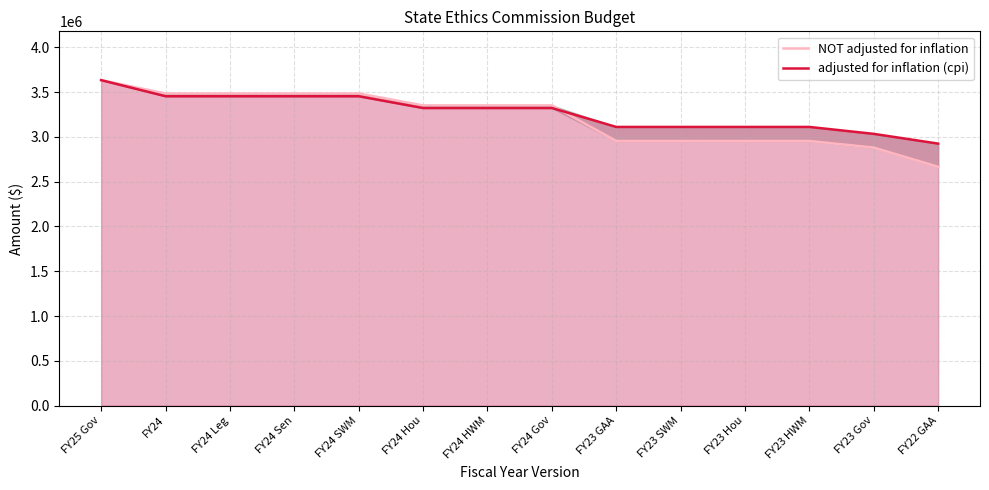

List the labels in order of adjusted for inflation (cpi) value, largest first.

FY25 Gov, FY24, FY24 Leg, FY24 Sen, FY24 SWM, FY24 Gov, FY24 Hou, FY24 HWM, FY23 GAA, FY23 SWM, FY23 Hou, FY23 HWM, FY23 Gov, FY22 GAA